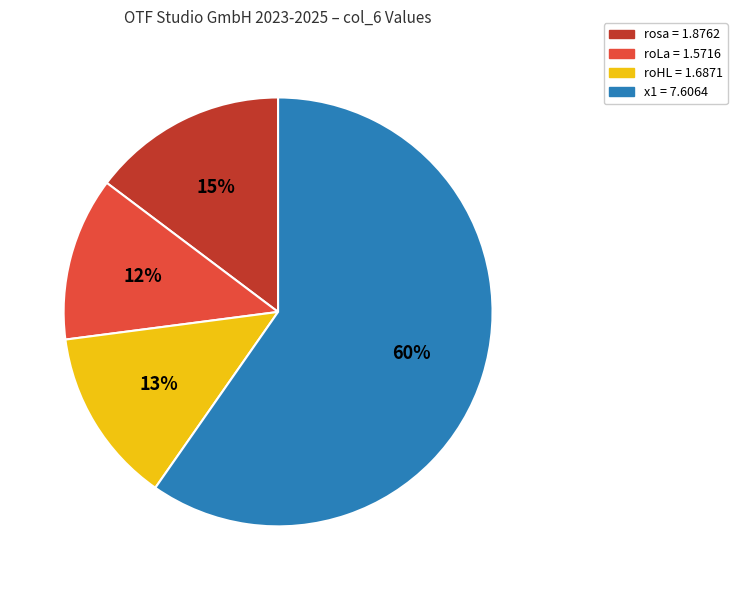

To the nearest percent, what is the difference between the rosa and x1 slice percentages?

45%